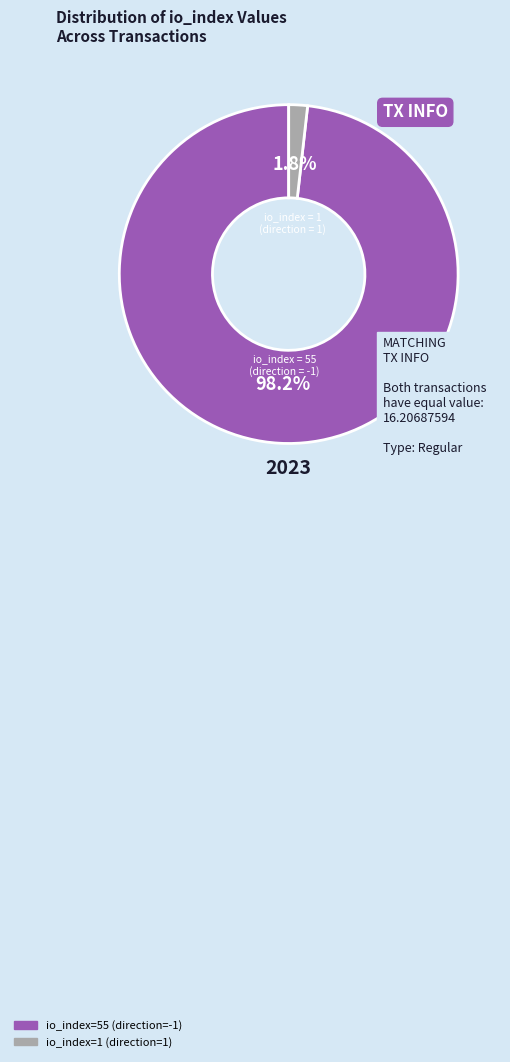

What percentage is the io_index=1 (direction=1) slice, to the nearest percent?

2%